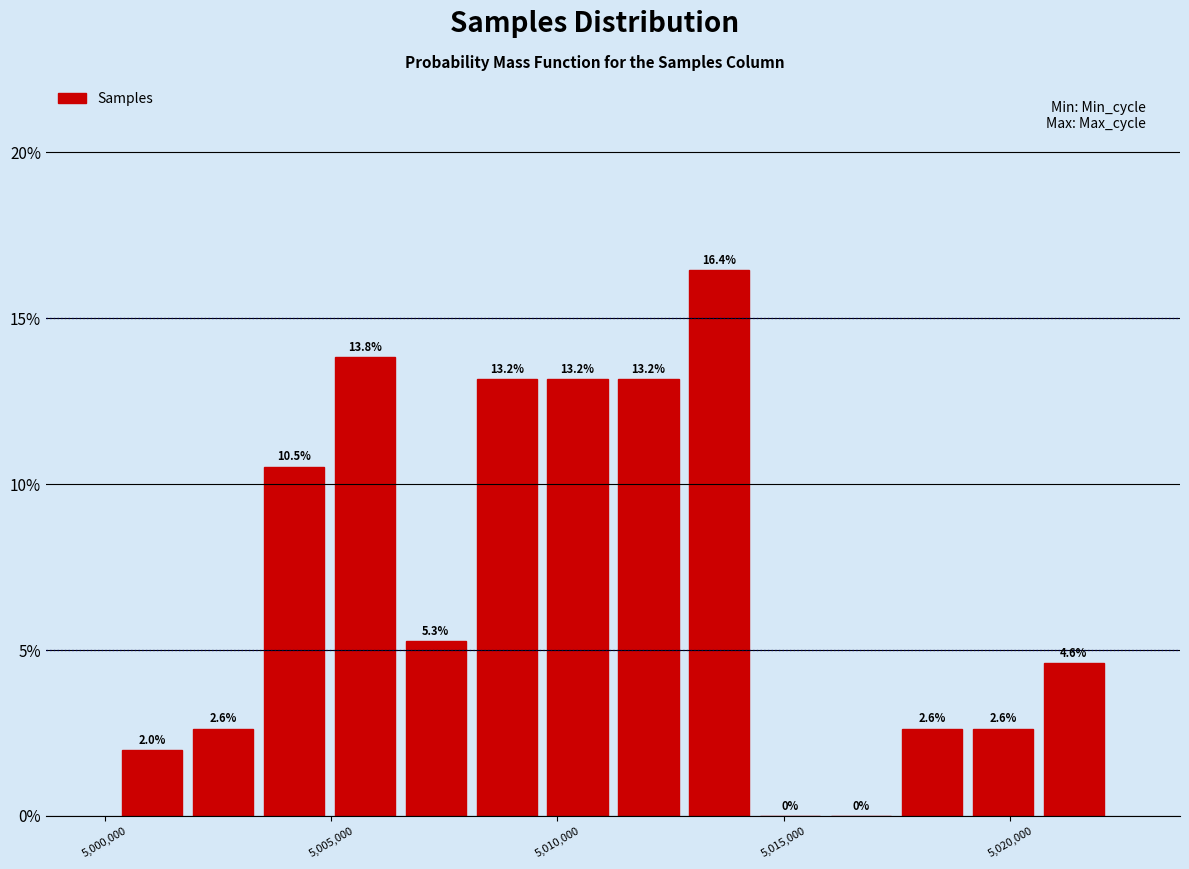

Read against the x-axis, roughly where is the centre of the tallest bar?

5013500